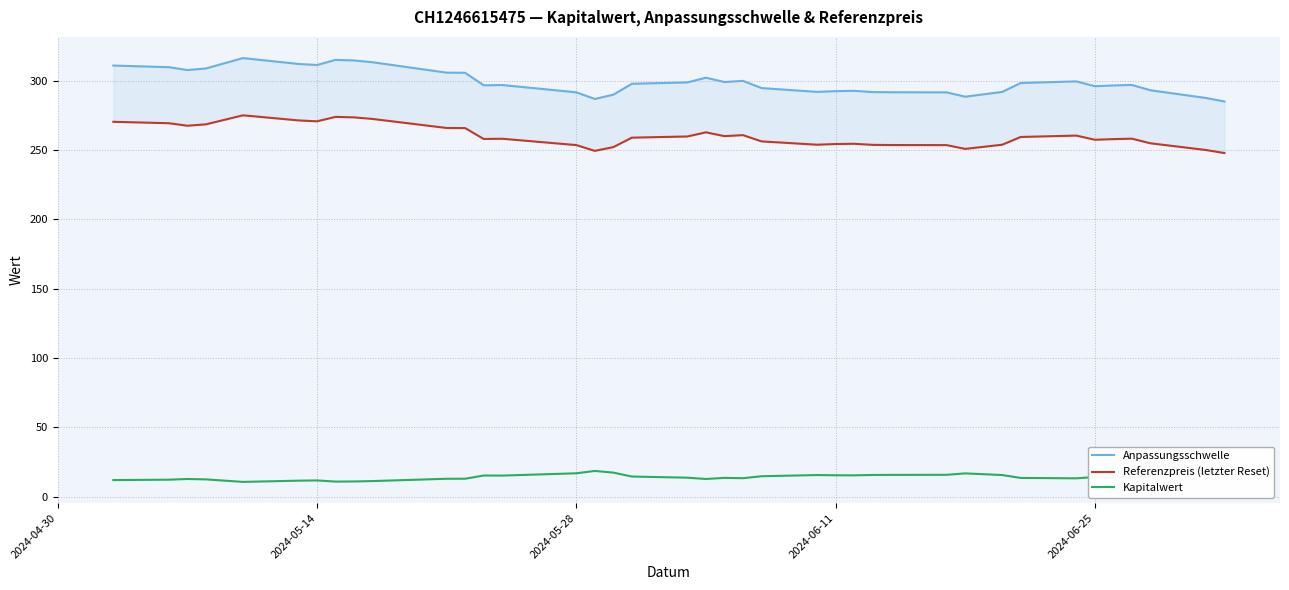

True or false: Referenzpreis (letzter Reset) and Anpassungsschwelle cross at least once.

False